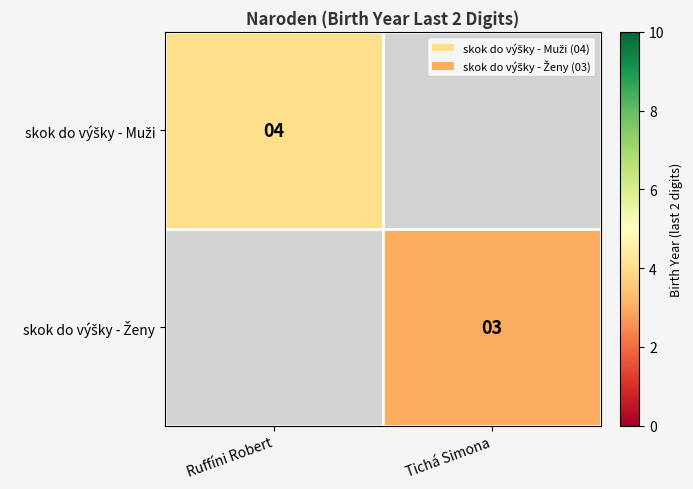

How many positive values does the skok do výšky - Ženy series have?

1